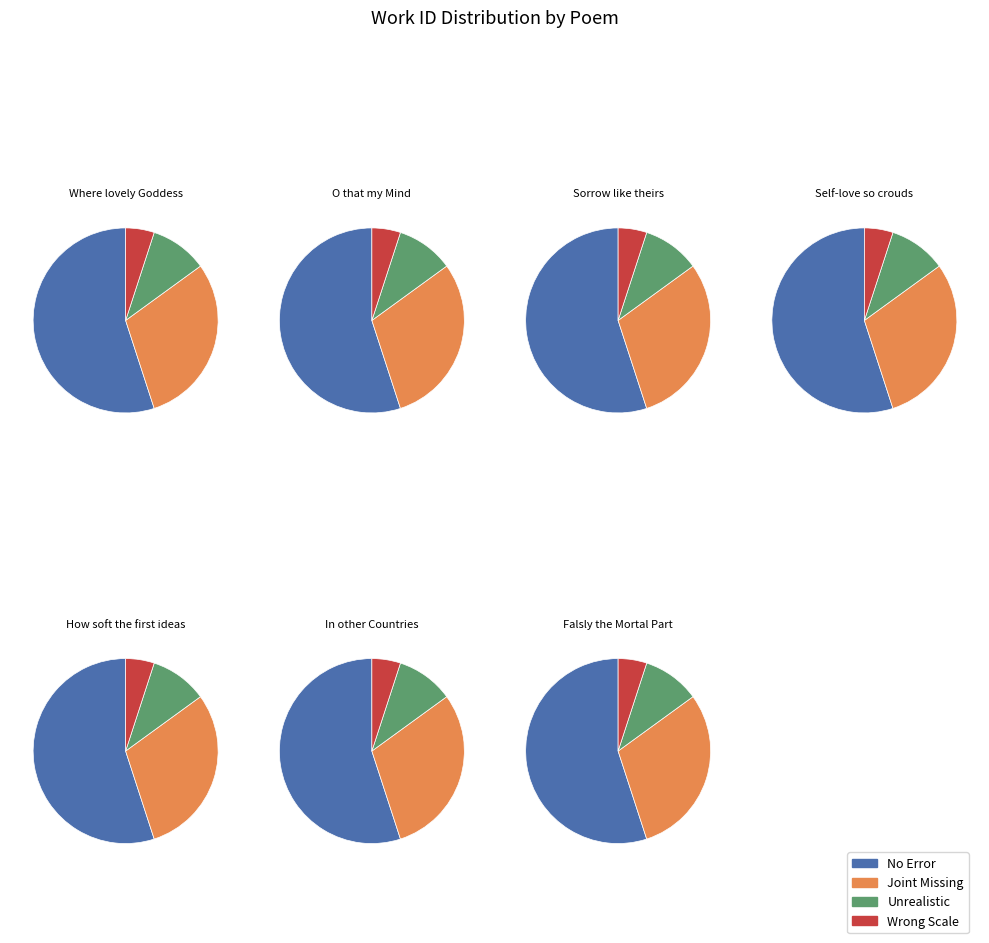

What percentage do In other Countries and O that my Mind together represent?

25.9%